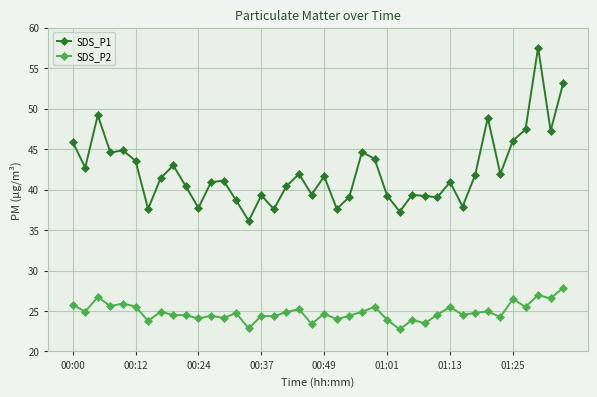

True or false: SDS_P2 and SDS_P1 cross at least once.

False